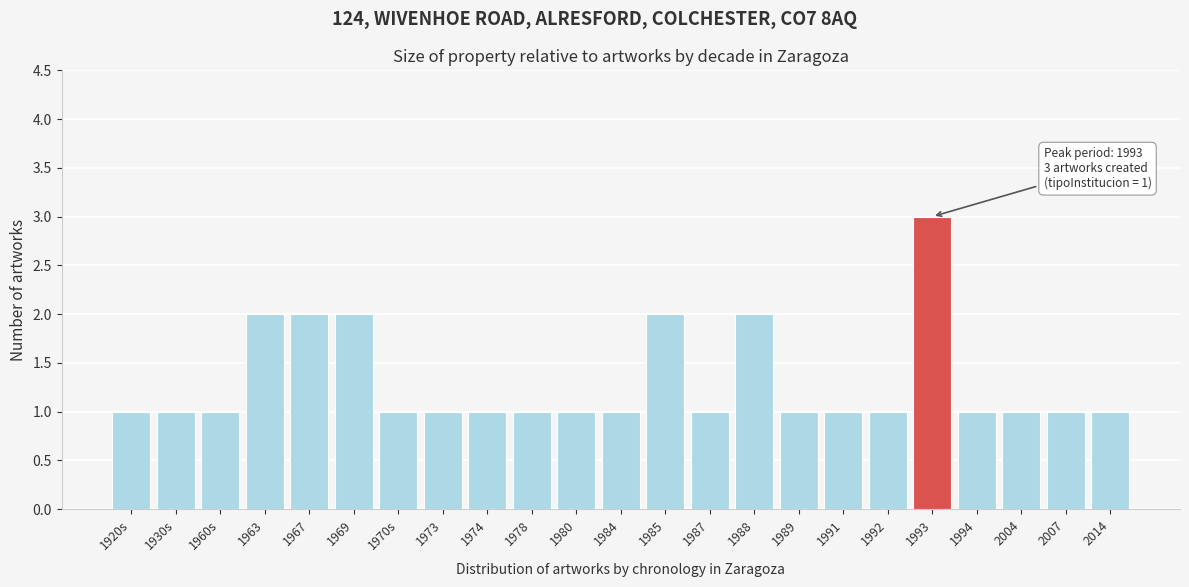

Reading left to right, list all the values displayed in this chart.

1	1	1	2	2	2	1	1	1	1	1	1	2	1	2	1	1	1	3	1	1	1	1